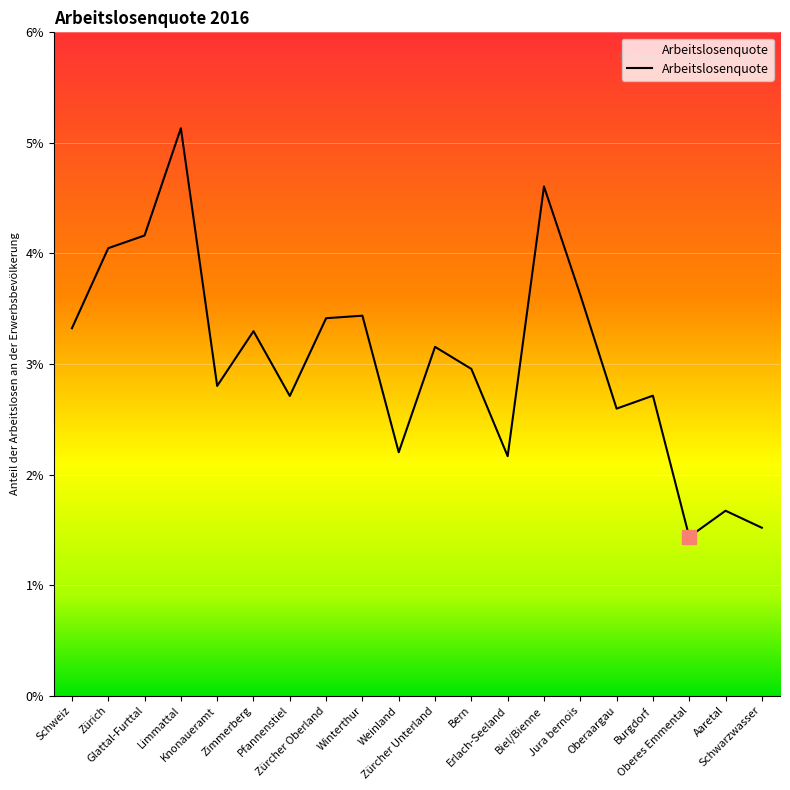

True or false: there are more than 2 points higher than both neighbors.

True